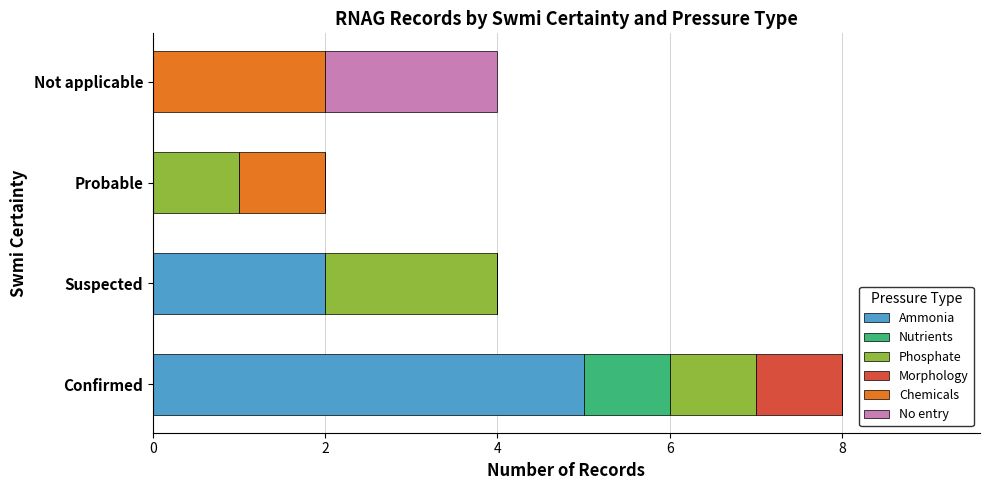

At which category is the sum across all series the highest?

Confirmed